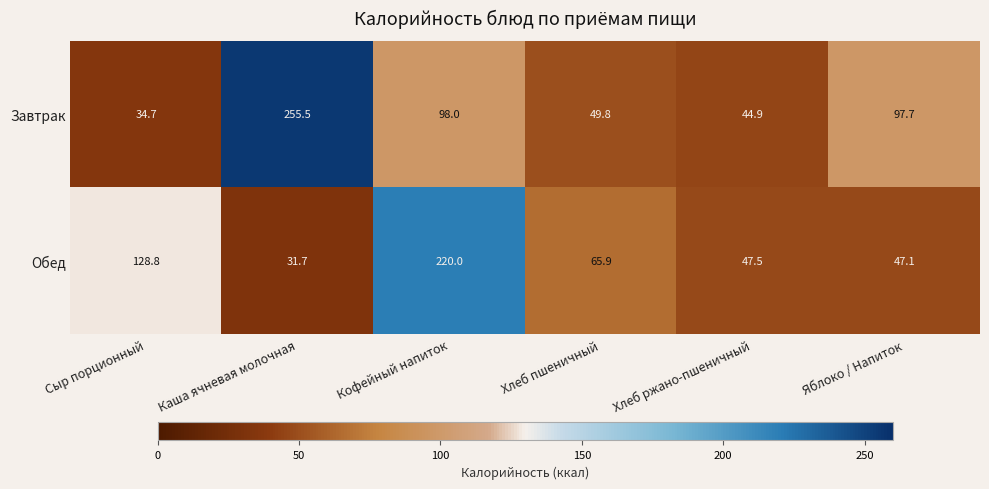

Reading left to right, what are all the values shown in this chart?

Завтрак: 34.7	255.5	98.0	49.8	44.9	97.7
Обед: 128.8	31.7	220.0	65.9	47.5	47.1